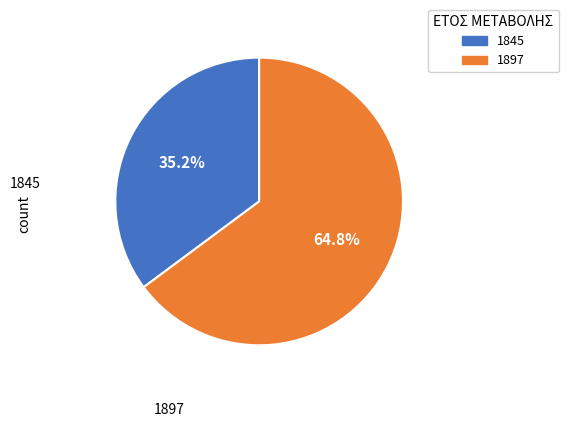

Count the number of slices in the pie.

2